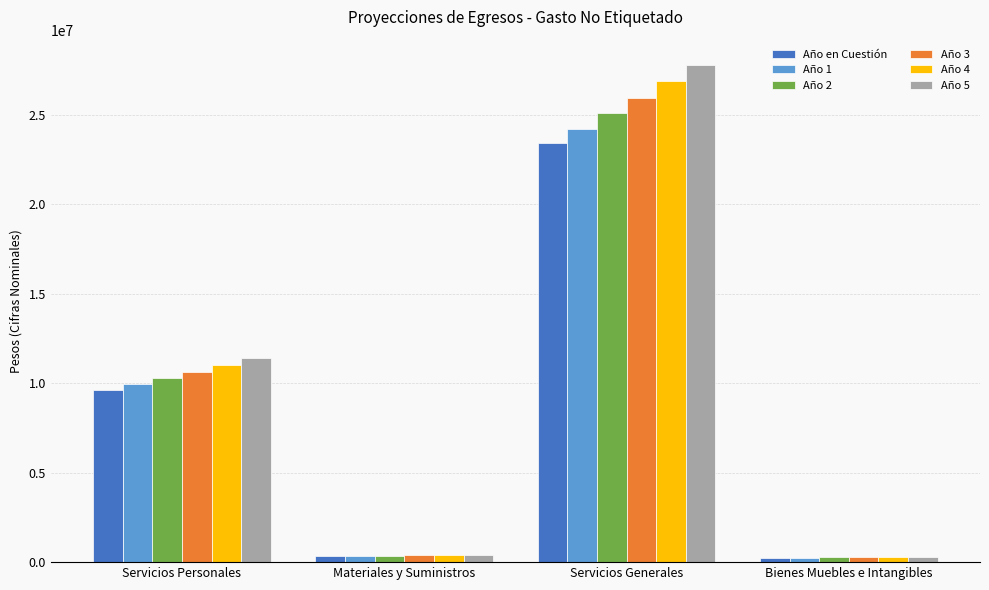

True or false: Año 2 has a value of 3524016.1 at Servicios Personales.

False